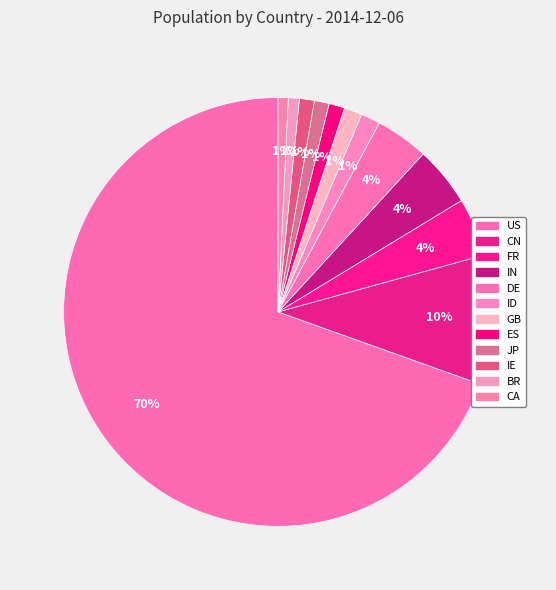

How many slices are in this pie chart?

12